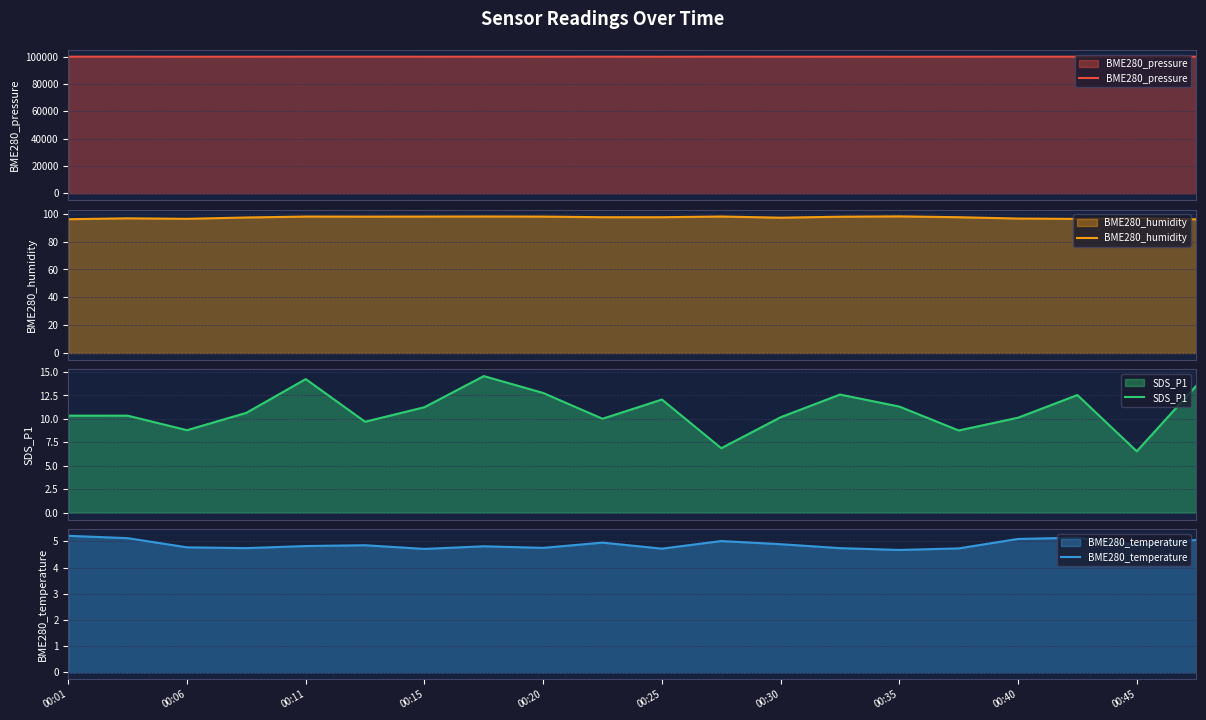

What is the sum of all BME280_humidity values?

1947.0